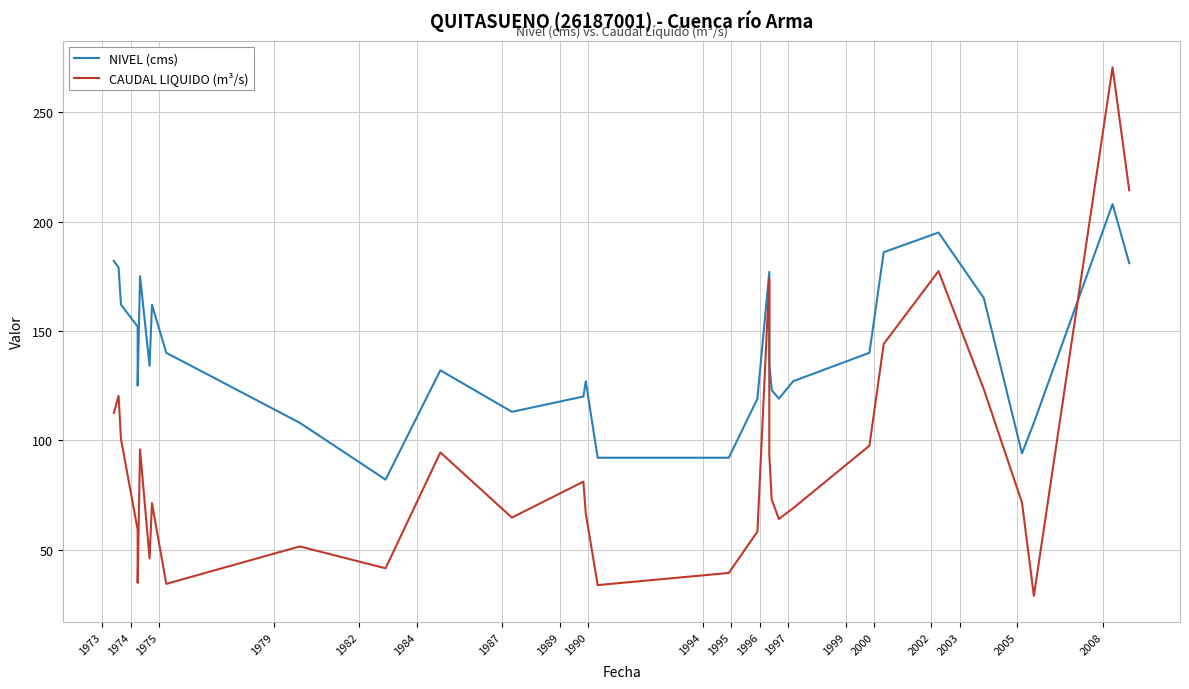

How many interior local valleys does the CAUDAL LIQUIDO (m³/s) series have?

8